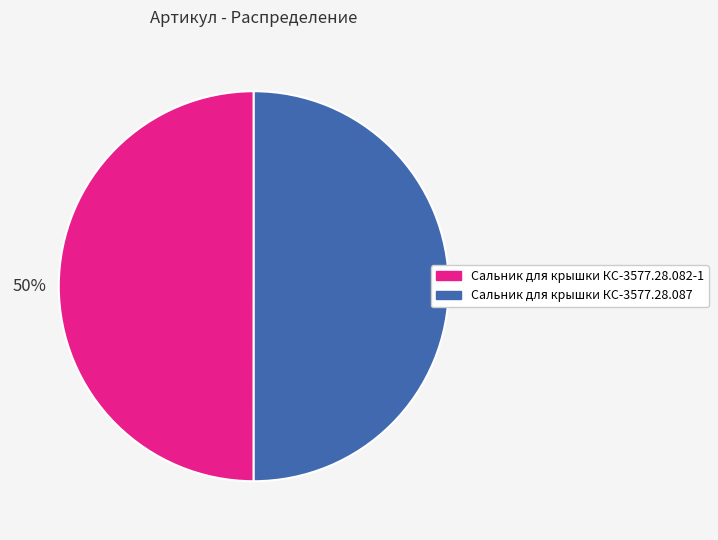

What is the ratio of the value at Сальник для крышки КС-3577.28.087 to the value at Сальник для крышки КС-3577.28.082-1?

1.0